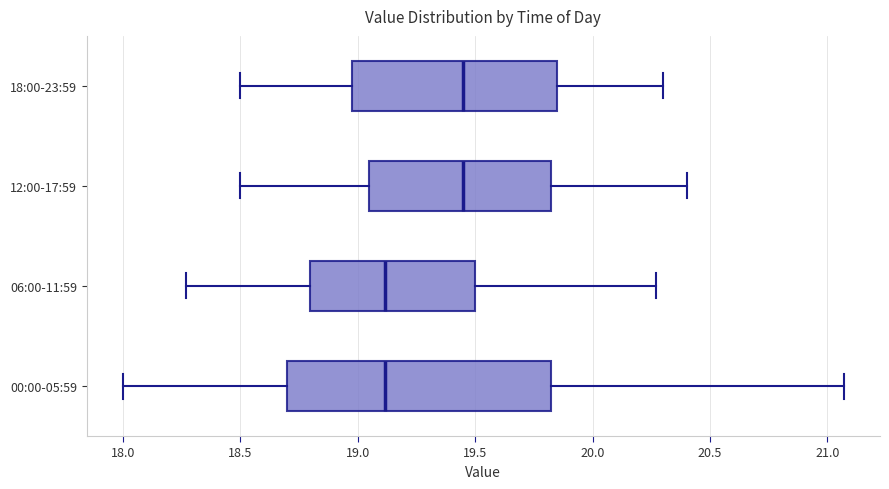

Where does the left whisker of the box for 00:00-05:59 end on the x-axis? The values are not printed on the chart, so give them approximately, as read against the axis.

18.00